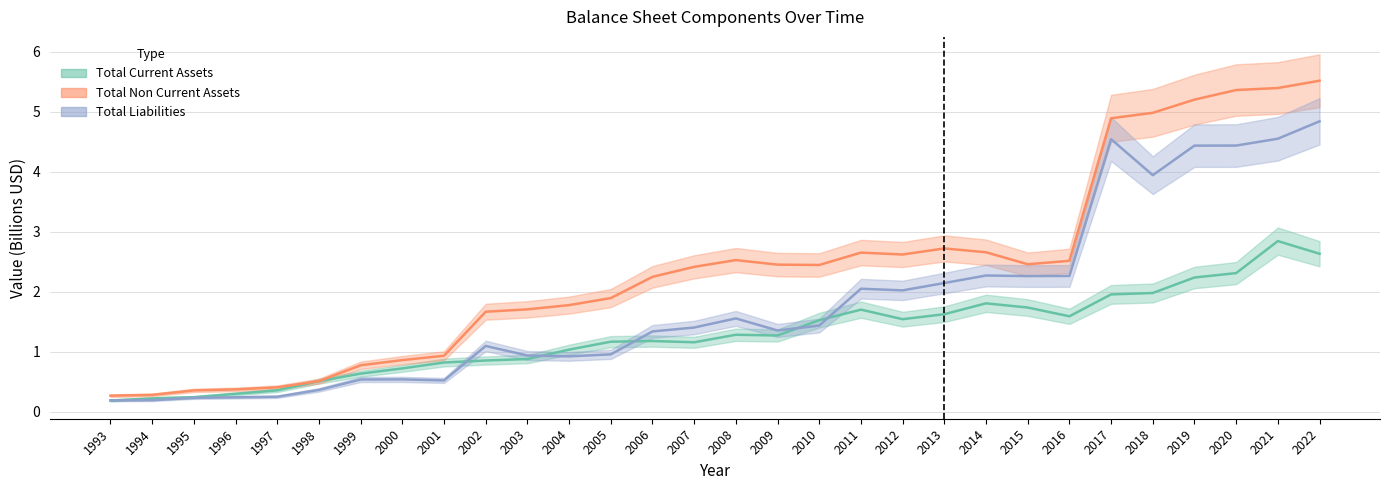

Reading left to right, transcribe all the data shown in this chart.

Total Current Assets: 0.2	0.2	0.2	0.3	0.4	0.5	0.6	0.7	0.8	0.9	0.9	1.0	1.2	1.2	1.2	1.3	1.3	1.5	1.7	1.5	1.6	1.8	1.7	1.6	2.0	2.0	2.2	2.3	2.8	2.6
Total Non Current Assets: 0.3	0.3	0.4	0.4	0.4	0.5	0.8	0.9	0.9	1.7	1.7	1.8	1.9	2.2	2.4	2.5	2.5	2.4	2.7	2.6	2.7	2.7	2.5	2.5	4.9	5.0	5.2	5.4	5.4	5.5
Total Liabilities: 0.2	0.2	0.2	0.2	0.2	0.4	0.5	0.5	0.5	1.1	0.9	0.9	1.0	1.3	1.4	1.6	1.4	1.4	2.0	2.0	2.1	2.3	2.3	2.3	4.5	3.9	4.4	4.4	4.5	4.8